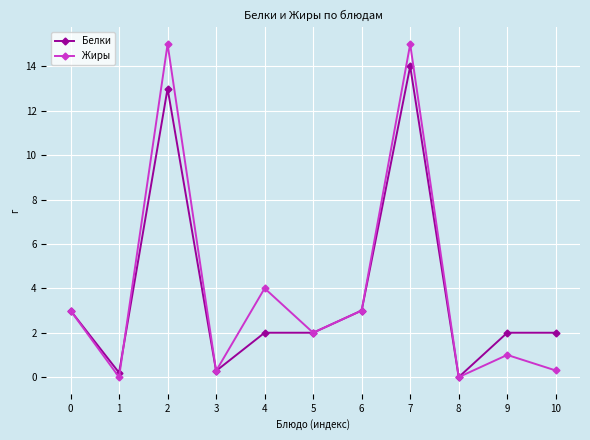

At which category does Белки reach its first local valley?

1